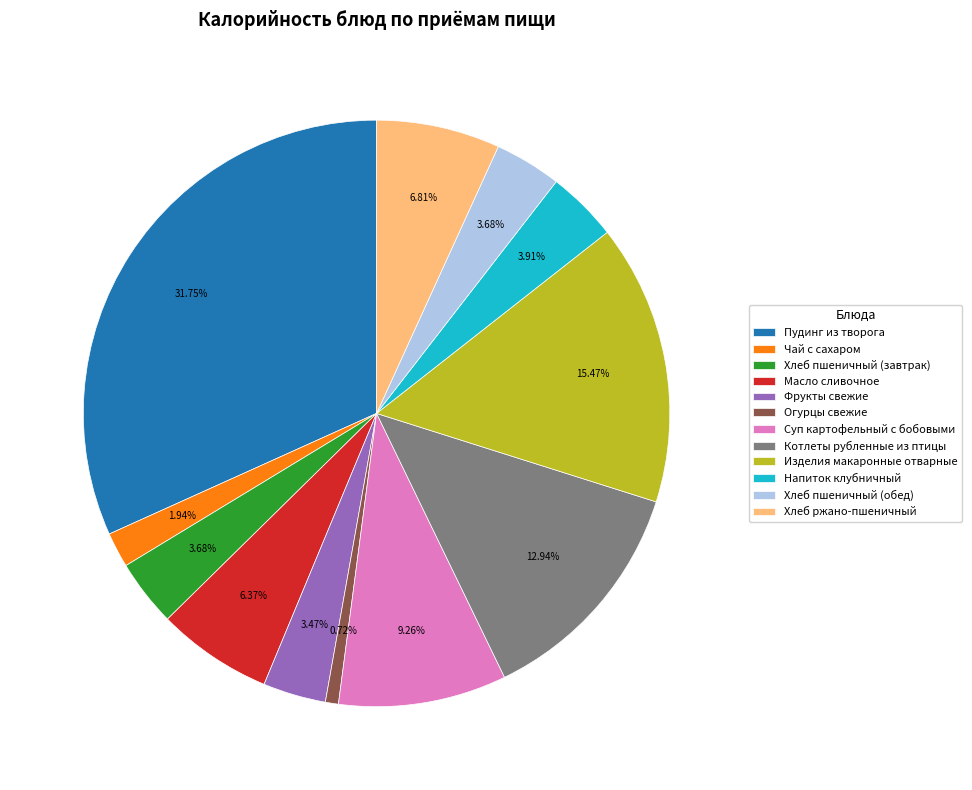

The Фрукты свежие slice represents 15% of the pie. True or false?

False